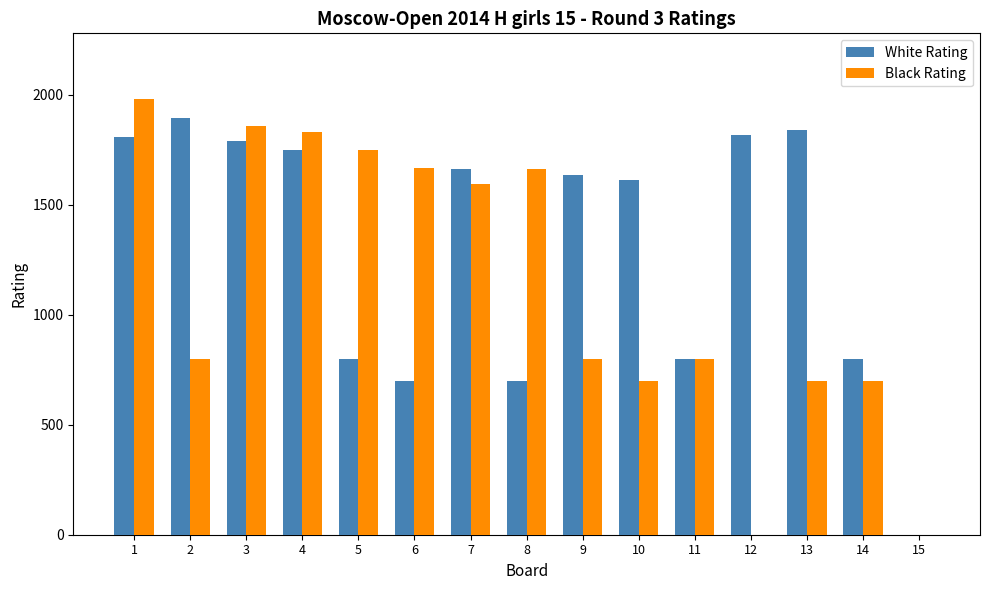

What are all the series names shown in the legend?

White Rating, Black Rating